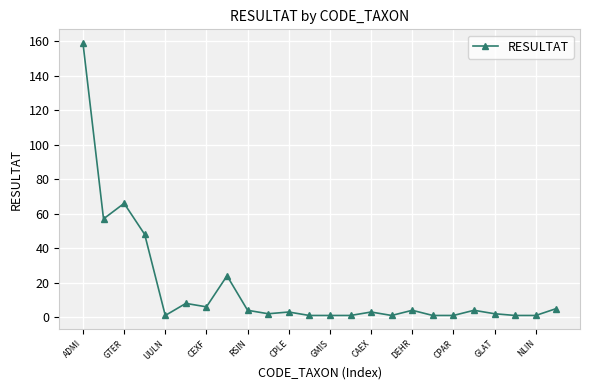

What is the average value?

17